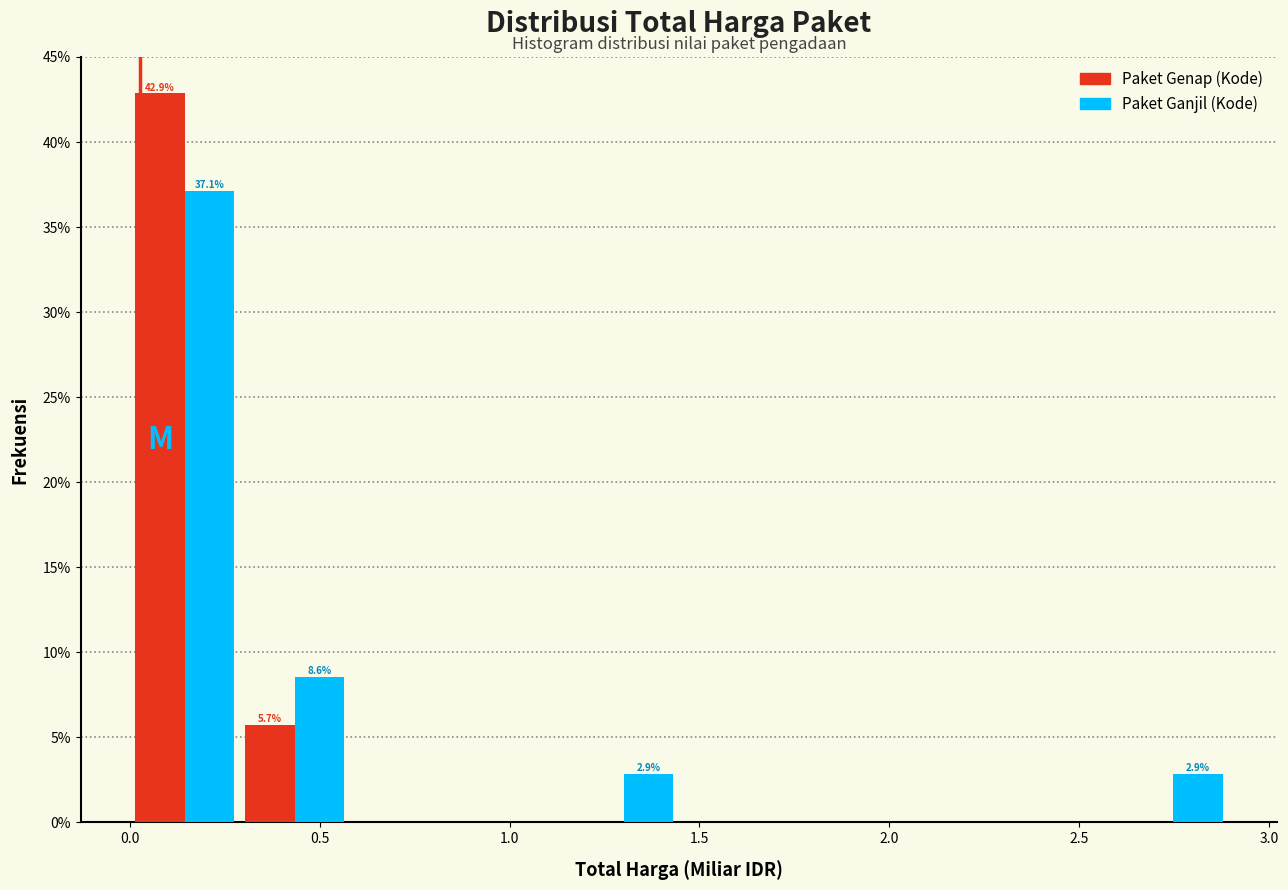

In the Paket Genap (Kode) series, which range on the x-axis has the tallest bar?

0.00 to 0.30